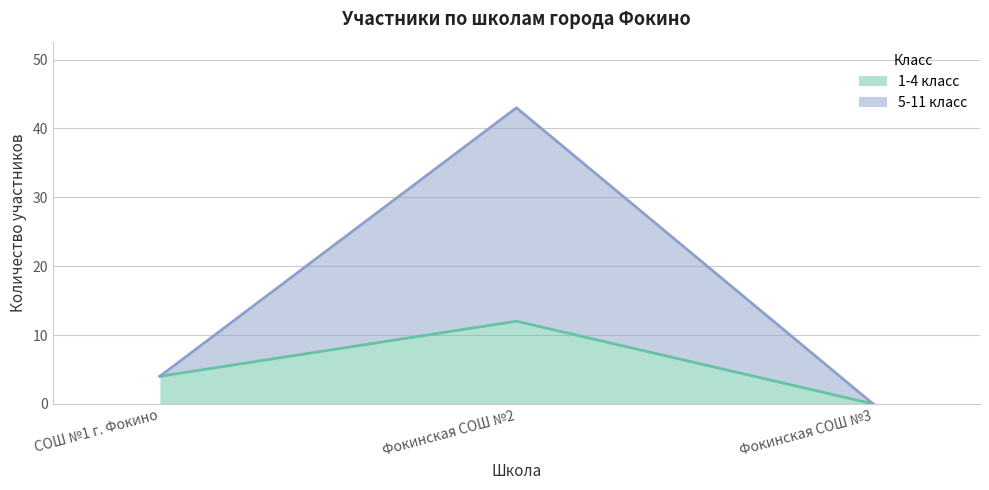

Reading left to right, transcribe all the data shown in this chart.

1-4 класс: СОШ №1 г. Фокино=4	Фокинская СОШ №2=12	Фокинская СОШ №3=0
5-11 класс: СОШ №1 г. Фокино=4	Фокинская СОШ №2=43	Фокинская СОШ №3=0